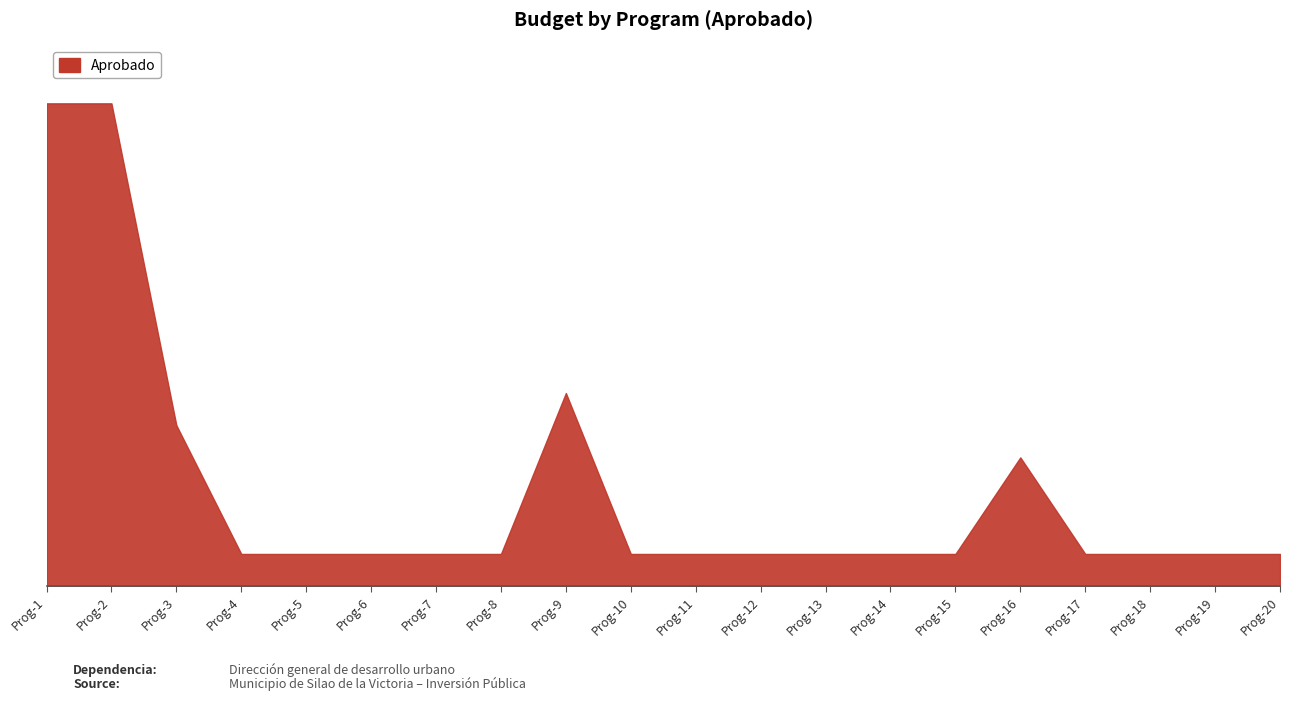

Is this an area chart (filled region under the line)?

Yes